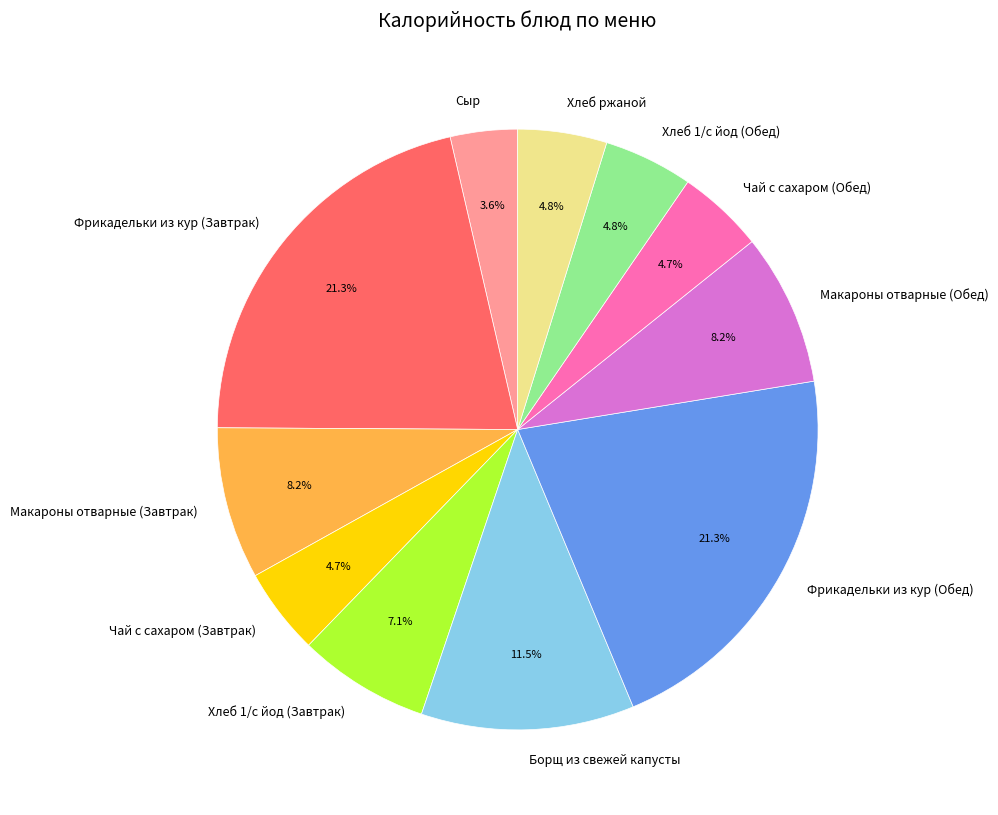

Count the number of slices in the pie.

11